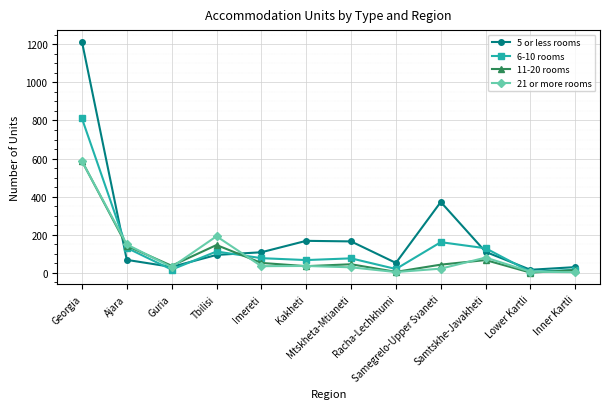

What is the label of the 10th point from the left?

Samtskhe-Javakheti